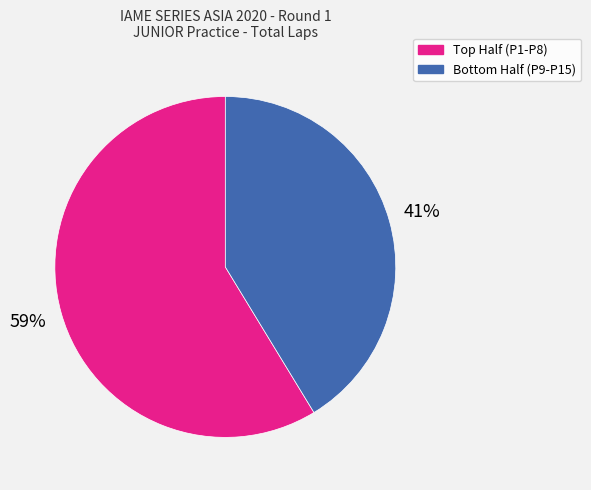

Which category has the biggest portion of the pie?

Top Half (P1-P8)